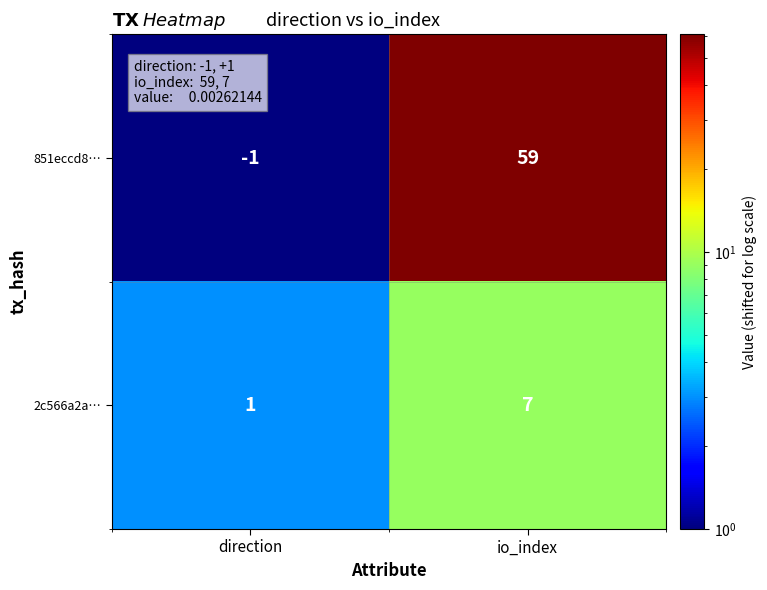

What is the highest value of the 851eccd8… series?

59